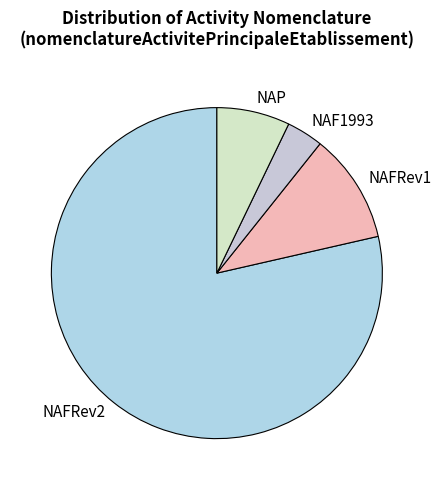

Which category has the smallest portion of the pie?

NAF1993